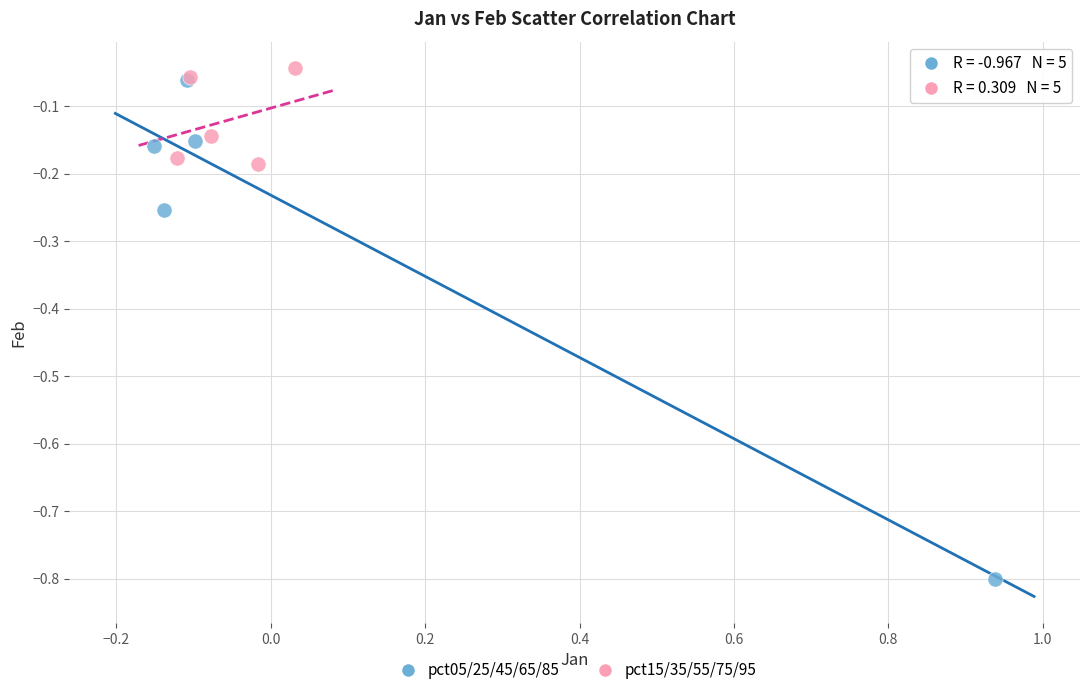

What are all the series names shown in the legend?

pct05/25/45/65/85, pct15/35/55/75/95